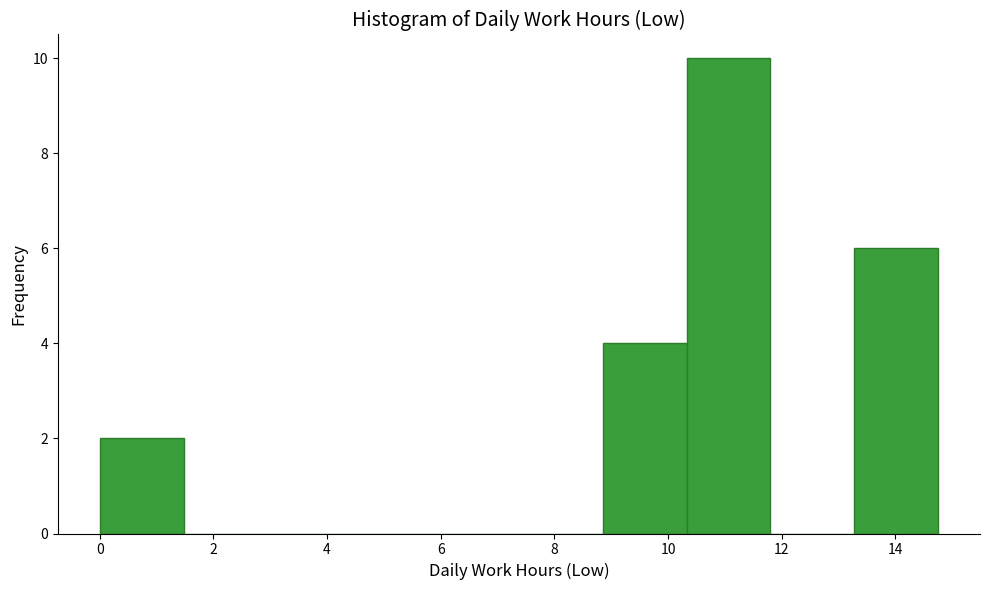

Reading left to right, transcribe this chart: for each bar, give the range it covers on the x-axis and its height. Neither the bar edges nor the heights are printed on the chart, so give them approximately, as read against the axes.

0.0 to 1.4: 2
1.4 to 3.0: 0
3.0 to 4.4: 0
4.4 to 6.0: 0
6.0 to 7.4: 0
7.4 to 8.8: 0
8.8 to 10.4: 4
10.4 to 11.8: 10
11.8 to 13.2: 0
13.2 to 14.8: 6